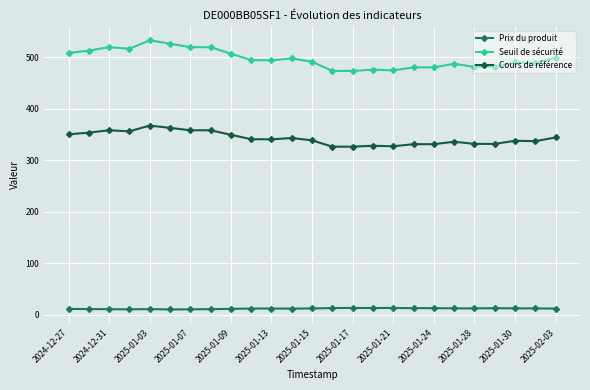

Which series has the widest spread of values?

Seuil de sécurité